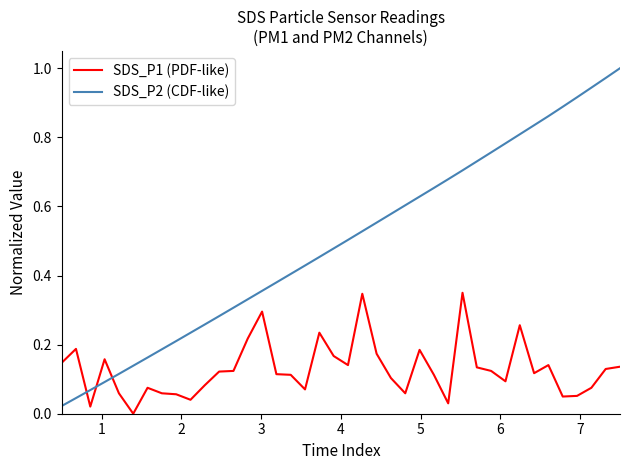

After their last crossing, which series has the higher values: SDS_P1 (PDF-like) or SDS_P2 (CDF-like)?

SDS_P2 (CDF-like)